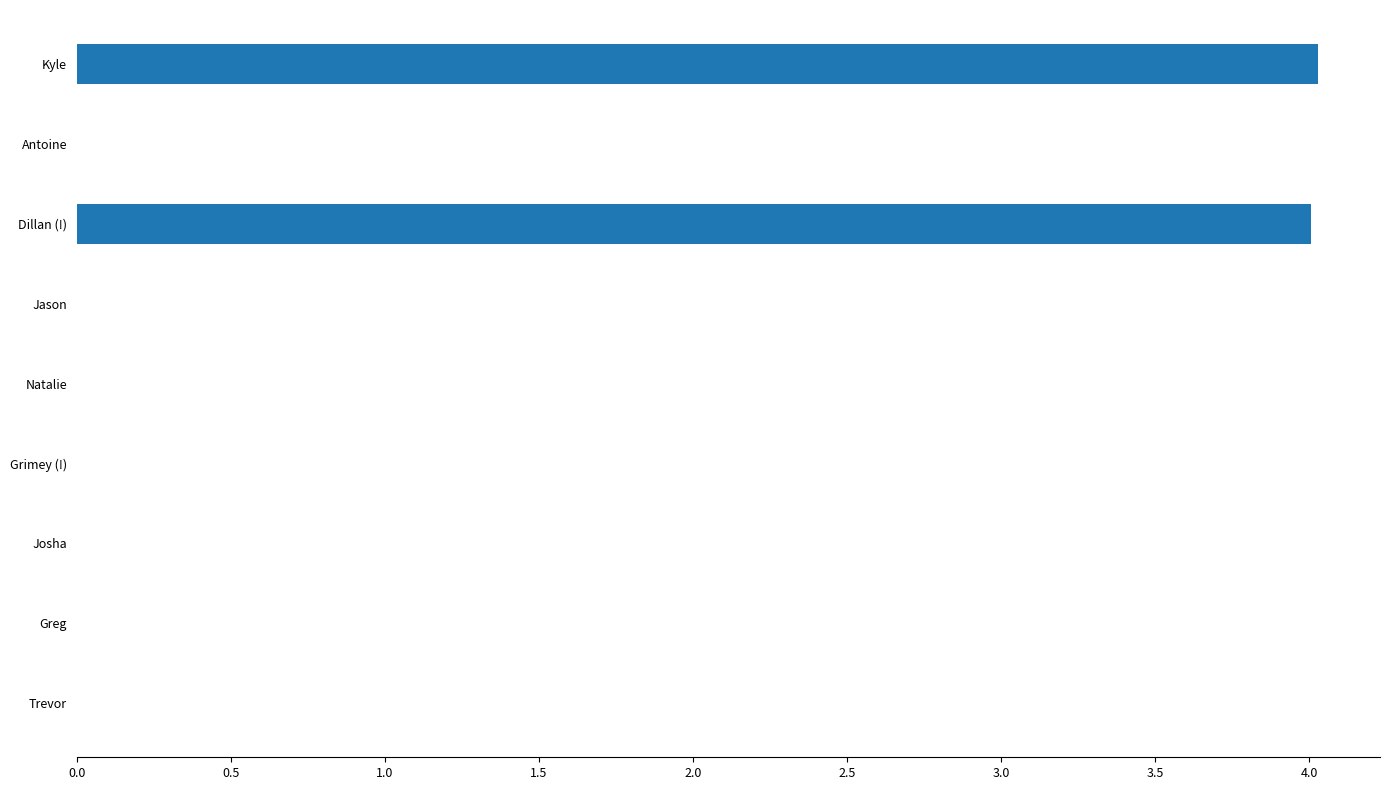

The value at Kyle is 4.0. True or false?

True